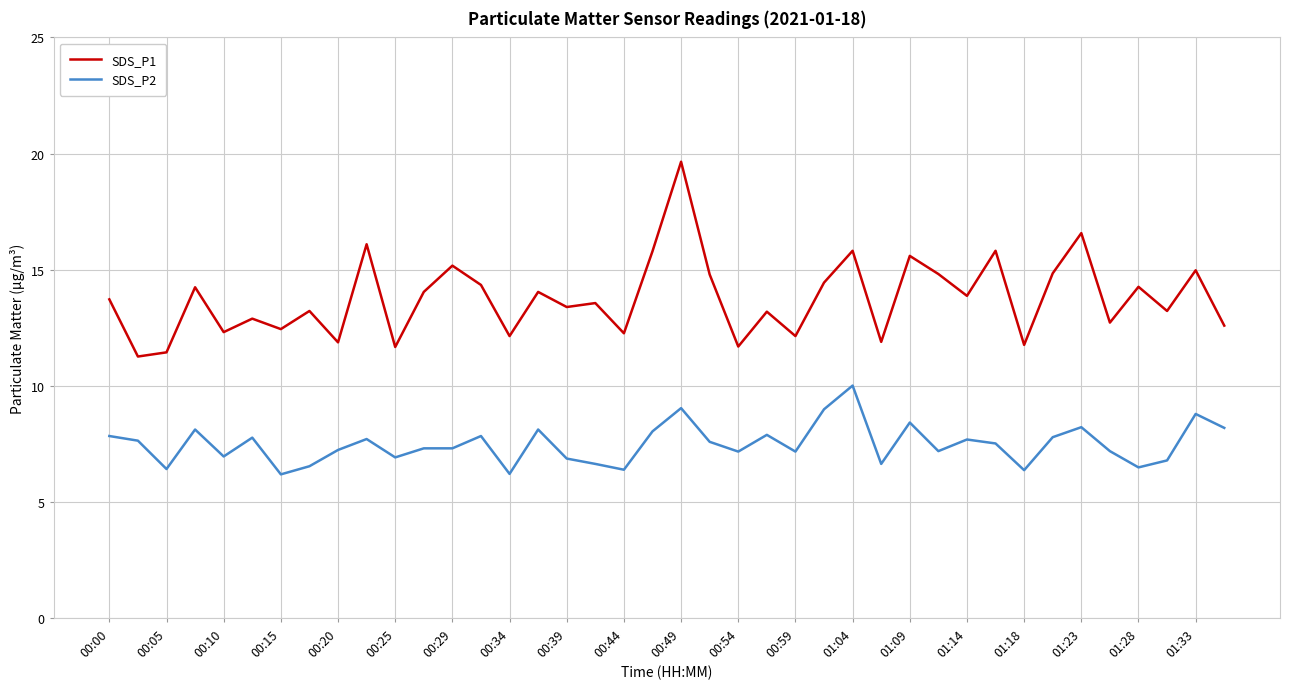

True or false: SDS_P1 and SDS_P2 intersect in this chart.

False